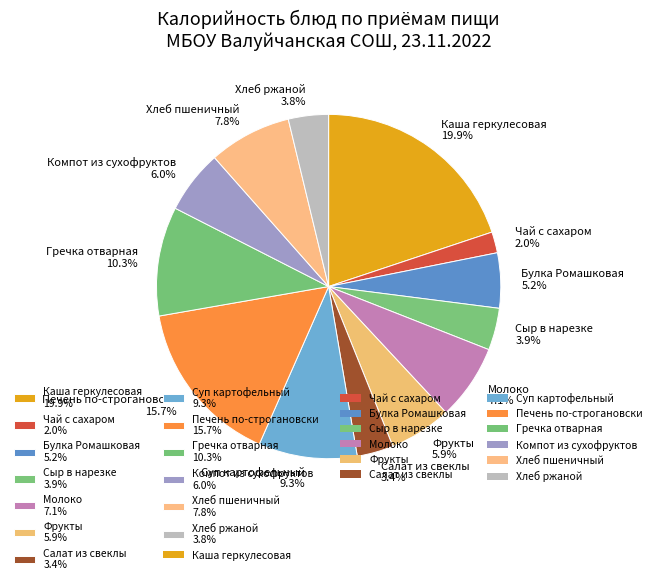

Which has a higher value, Фрукты or Молоко?

Молоко